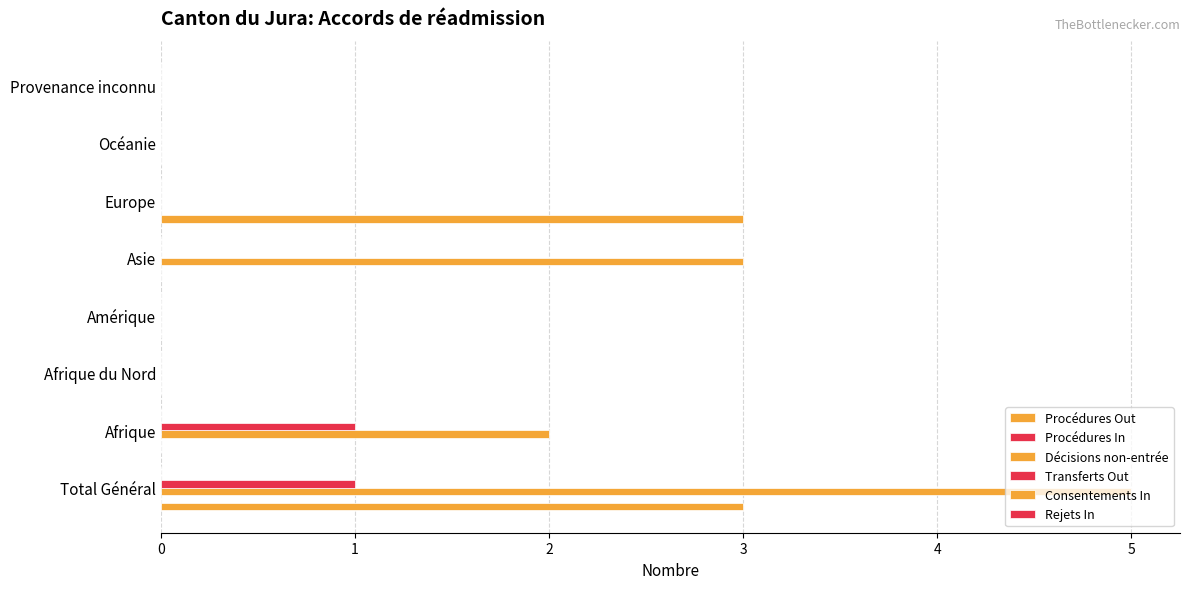

Which series has the widest spread of values?

Décisions non-entrée